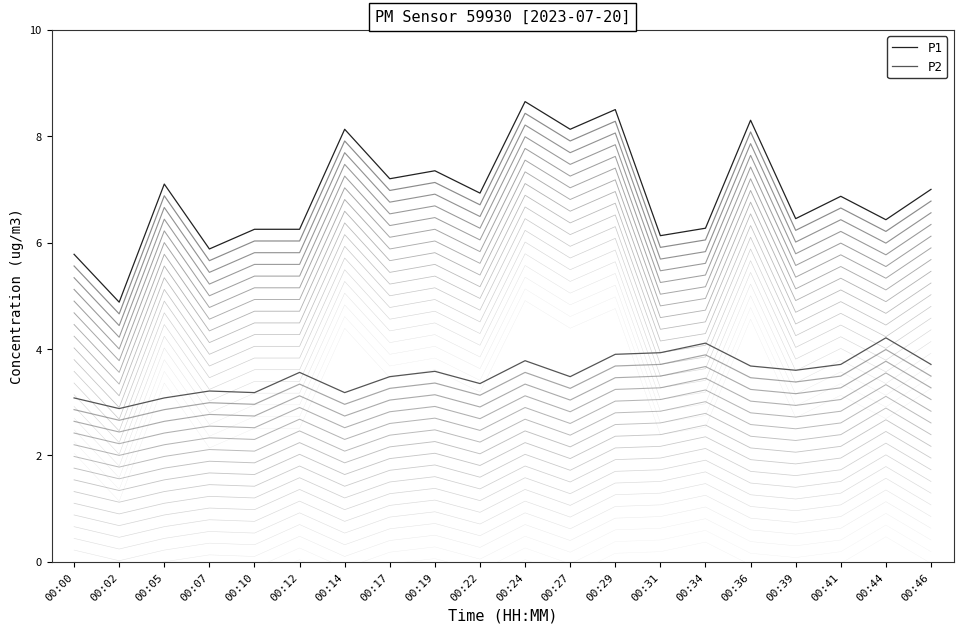

Which label corresponds to the smallest value in the chart?

00:02